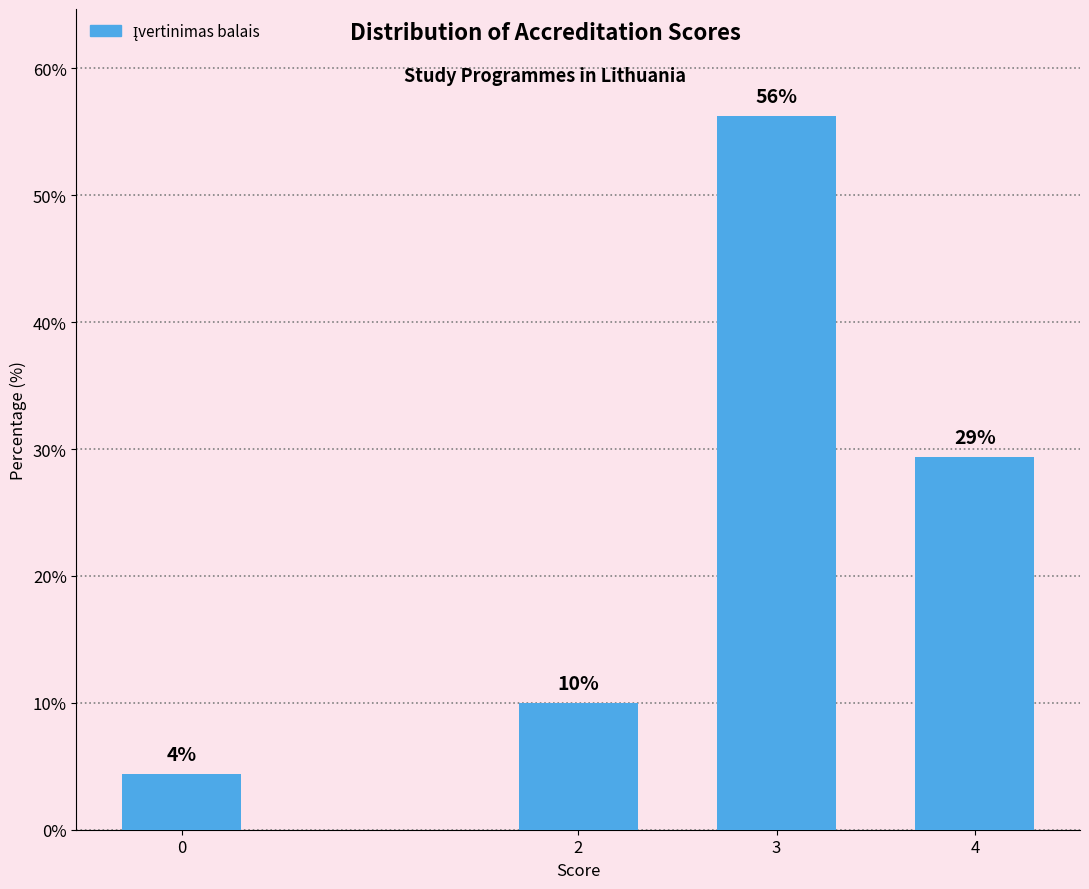

Which label corresponds to the largest value in the chart?

3